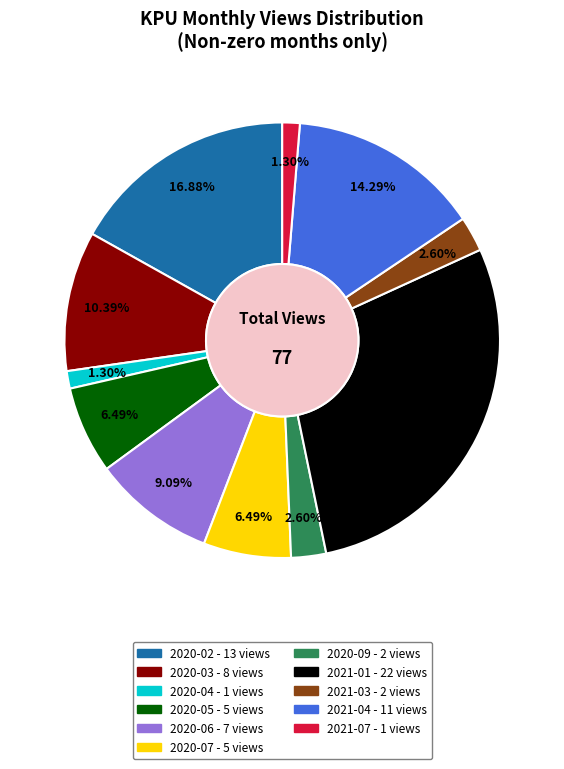

What portion of the pie excludes 2020-06?

90.9%